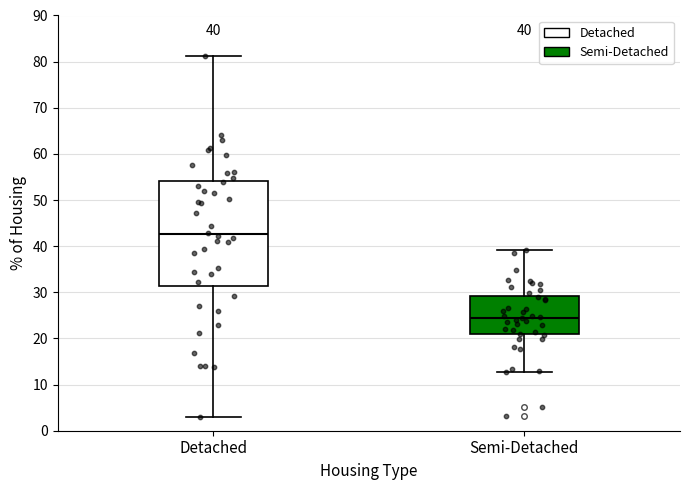

Which box is the tallest, from its lower edge to its upper edge?

Detached